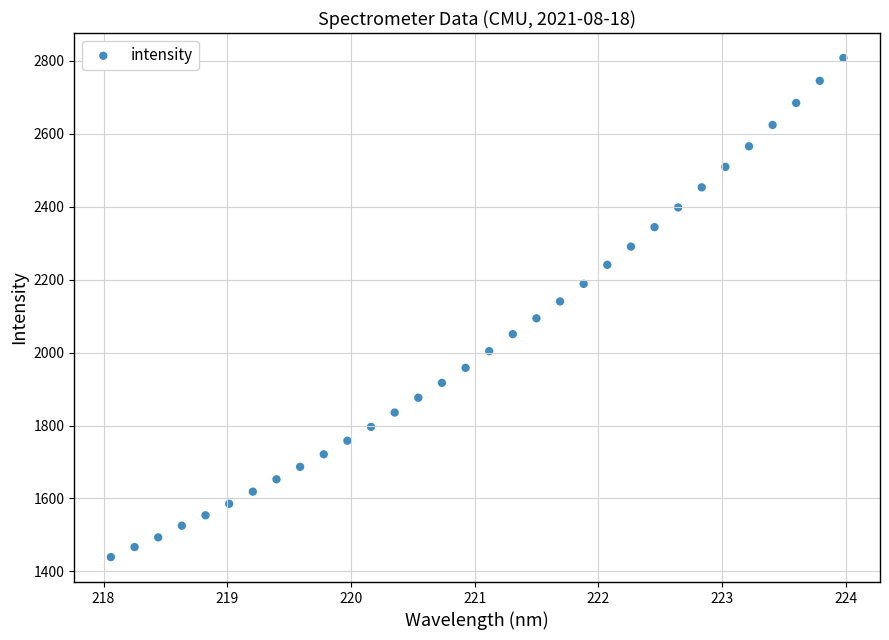

What is the range of X values (max minus min)?

5.9